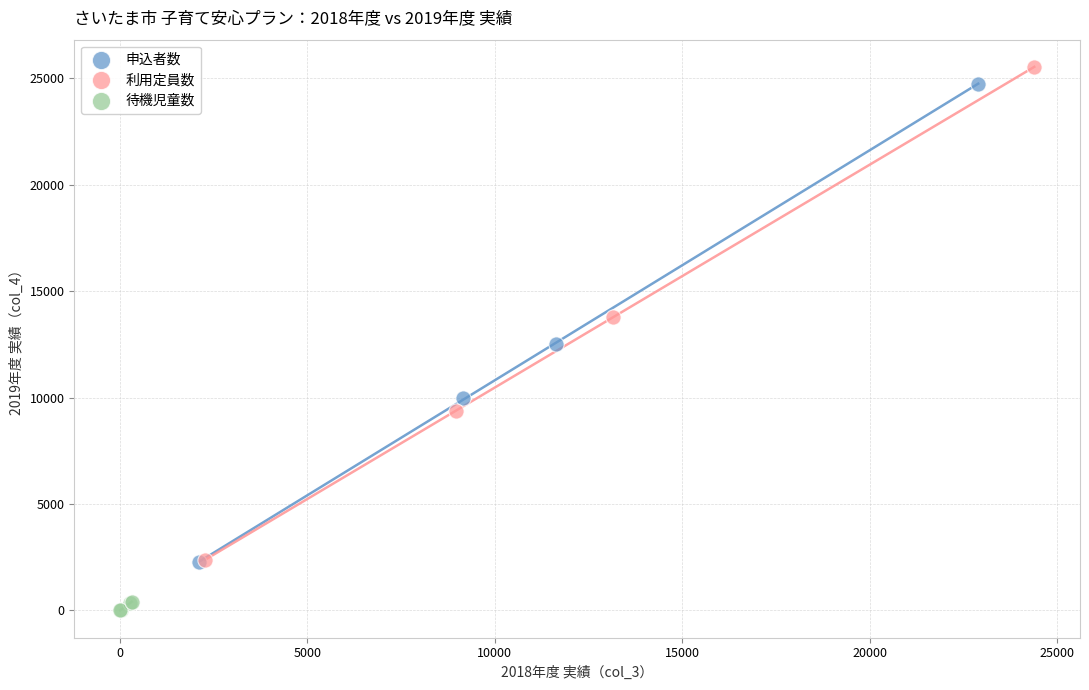

Which series contains the lowest Y value?

待機児童数